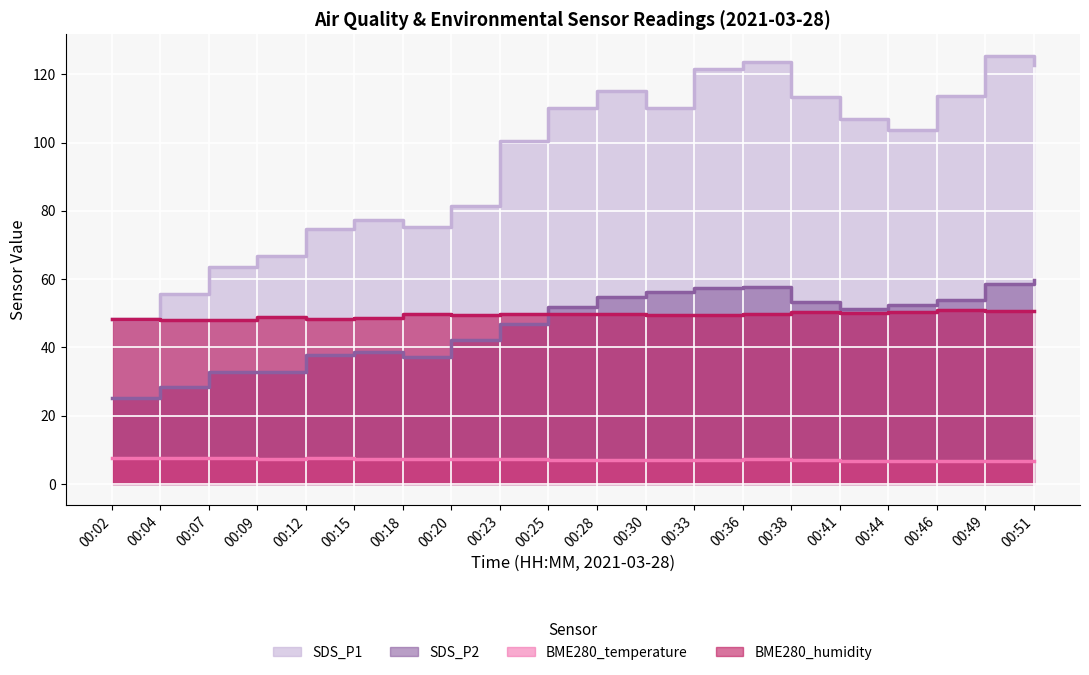

What is the sum of the SDS_P2 values at 00:07 and 00:28?

87.5